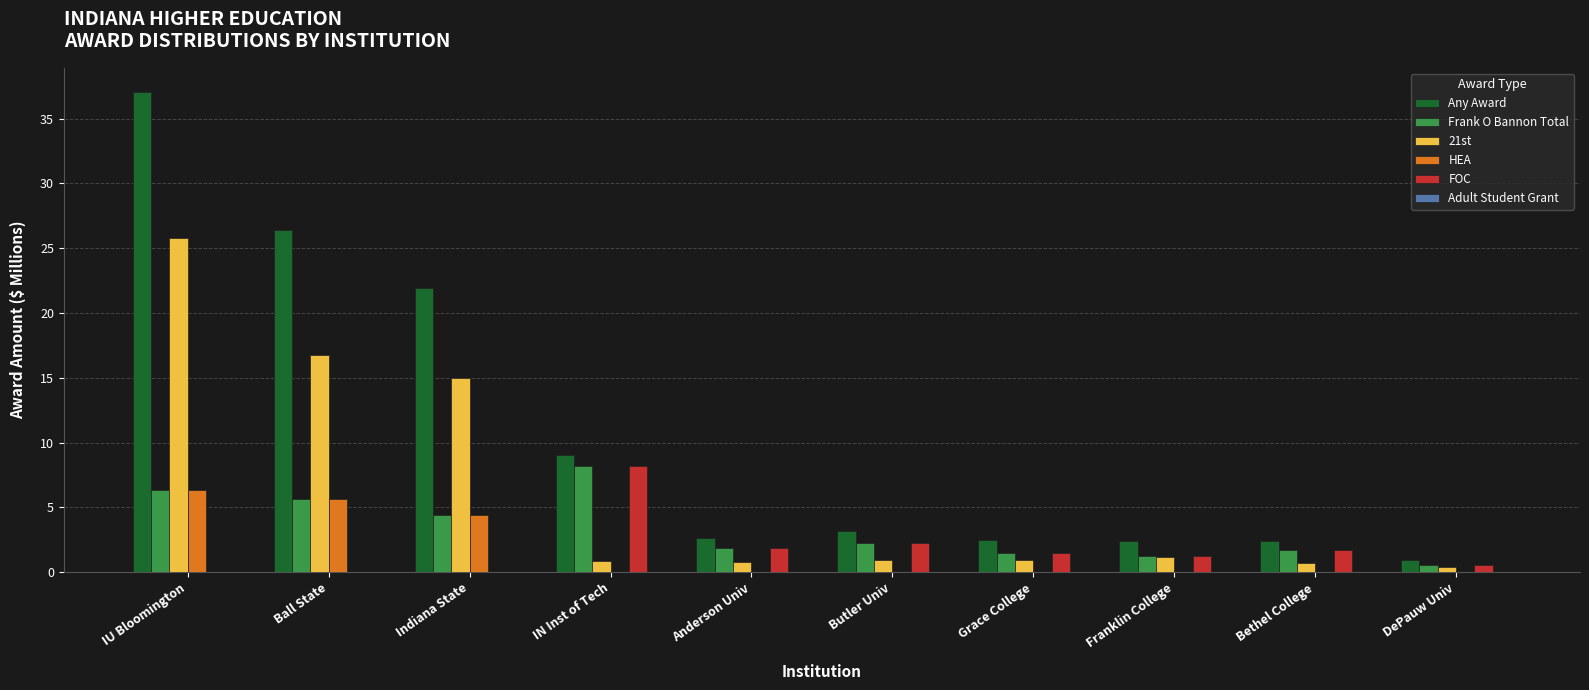

Are the bars horizontal?

No